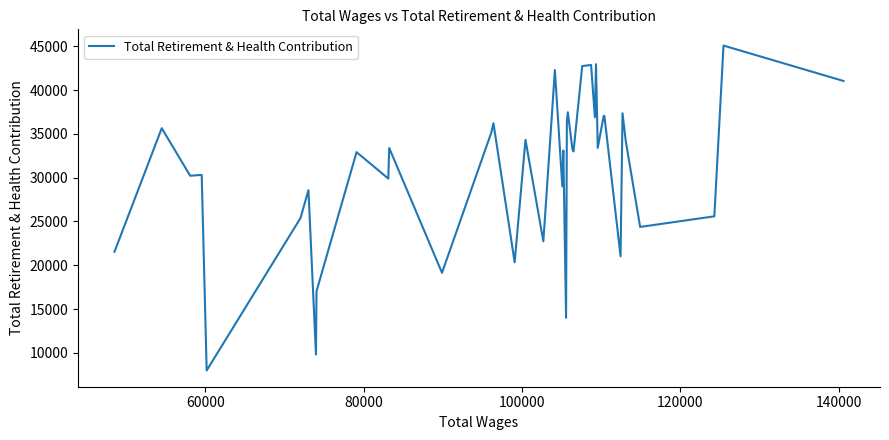

What is the difference between the maximum and minimum values?

37103